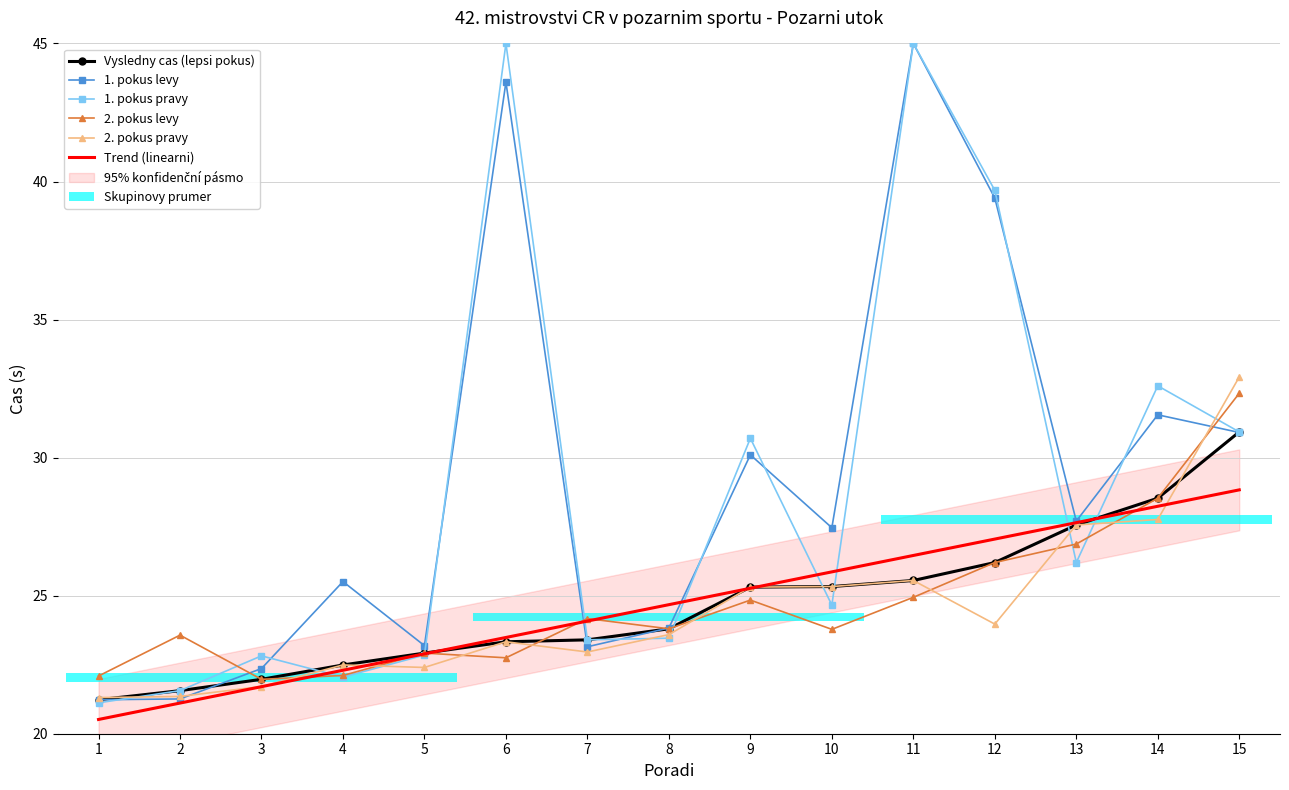

Reading left to right, extract all data points from this chart.

Vysledny cas (lepsi pokus): 21.2	21.6	22.0	22.5	22.9	23.3	23.4	23.8	25.3	25.3	25.6	26.2	27.6	28.5	30.9
1. pokus levy: 21.2	21.3	22.4	25.5	23.2	43.6	23.1	23.8	30.1	27.5	45.0	39.4	27.7	31.6	30.9
1. pokus pravy: 21.1	21.6	22.8	22.1	22.9	45.0	23.4	23.5	30.7	24.7	45.0	39.7	26.2	32.6	30.9
2. pokus levy: 22.1	23.6	22.0	22.1	22.9	22.8	24.2	23.8	24.8	23.8	24.9	26.2	26.9	28.5	32.3
2. pokus pravy: 21.3	21.4	21.7	22.5	22.4	23.3	23.0	23.6	25.3	25.3	25.6	24.0	27.6	27.8	32.9
Trend (linearni): 20.5	21.1	21.7	22.3	22.9	23.5	24.1	24.7	25.3	25.9	26.5	27.0	27.6	28.2	28.8